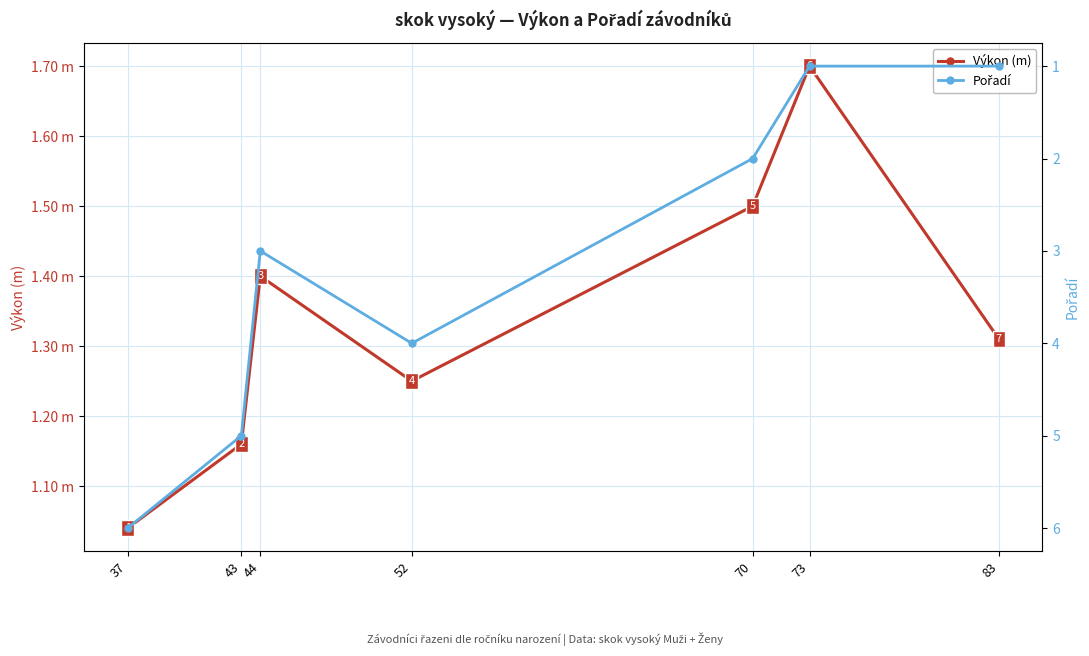

In Výkon (m), how many points are higher than both neighbors (excluding endpoints)?

2